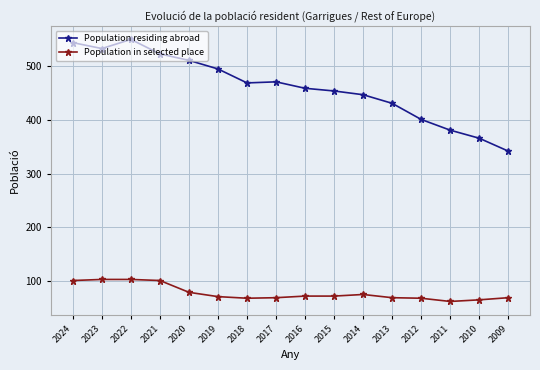

What is the sum of all Population in selected place values?

1247